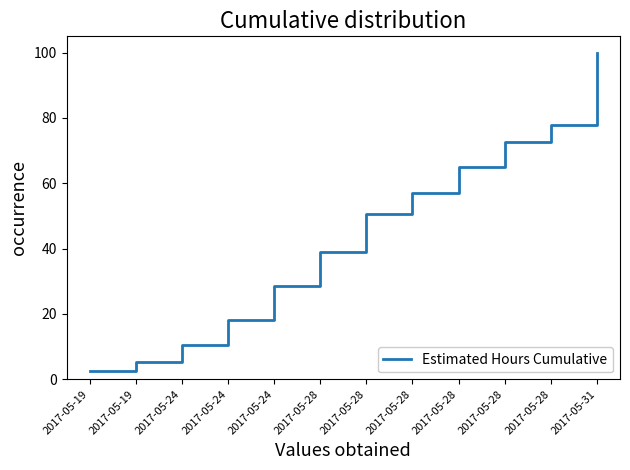

What is the value of the 12th point from the left?

100.0